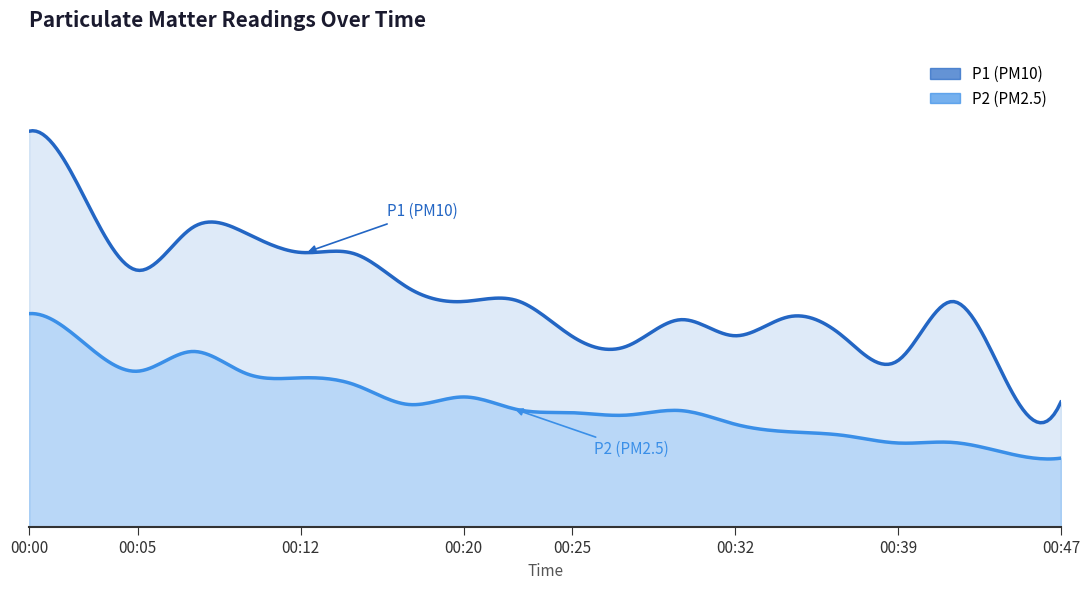

Which category has the highest value in the P2 series?

00:00